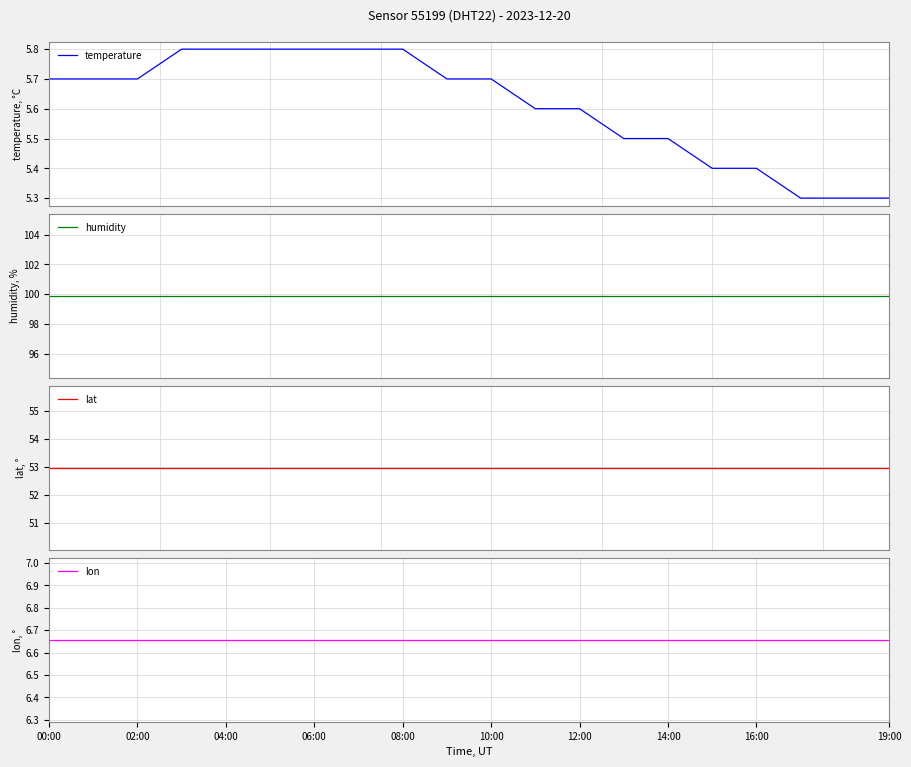

What are all the series names shown in the legend?

temperature, humidity, lat, lon